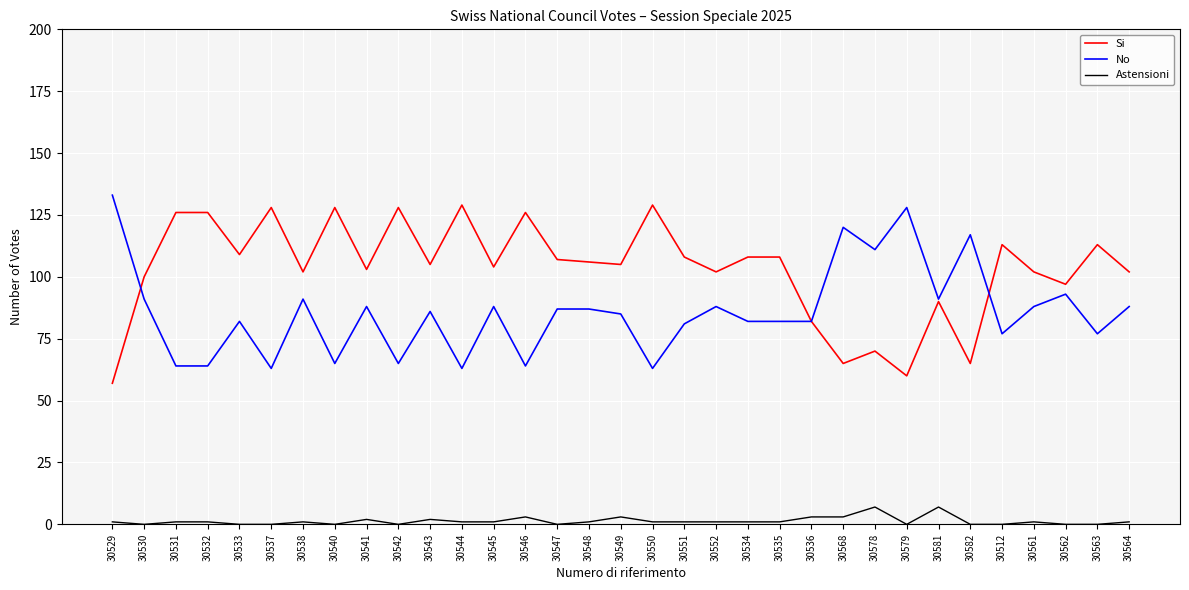

Is the value of Astensioni at 30545 greater than the value of Si at 30540?

No